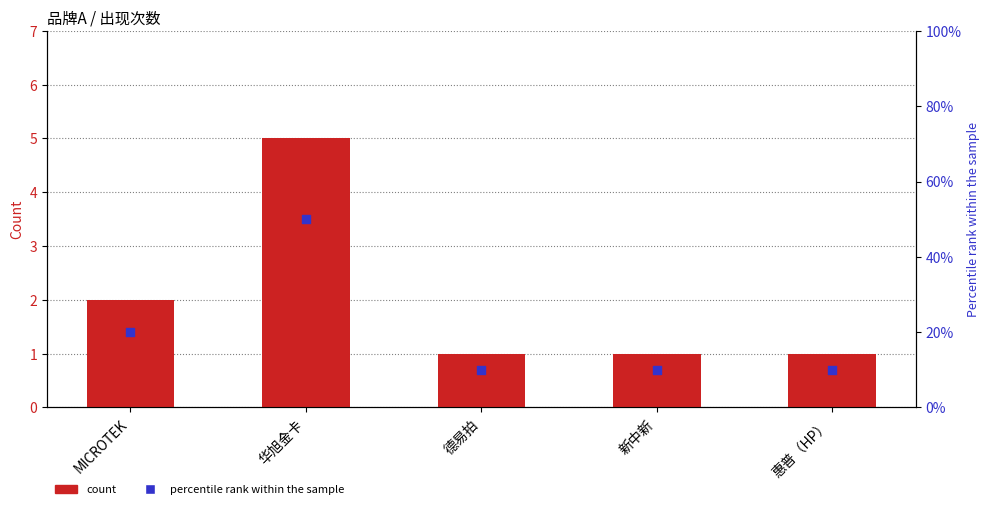

Is the value of count at 华旭金卡 greater than the value of percentile rank within the sample at 德易拍?

No